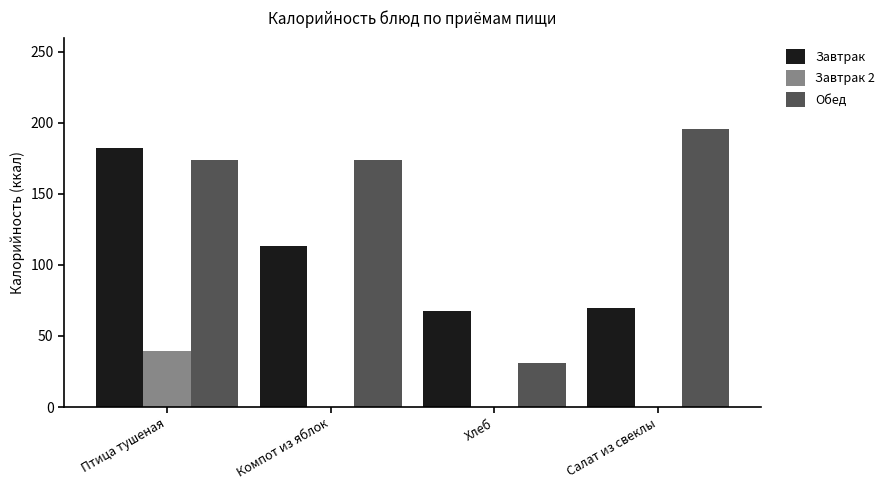

Are the bars grouped side by side (vs. stacked)?

Yes